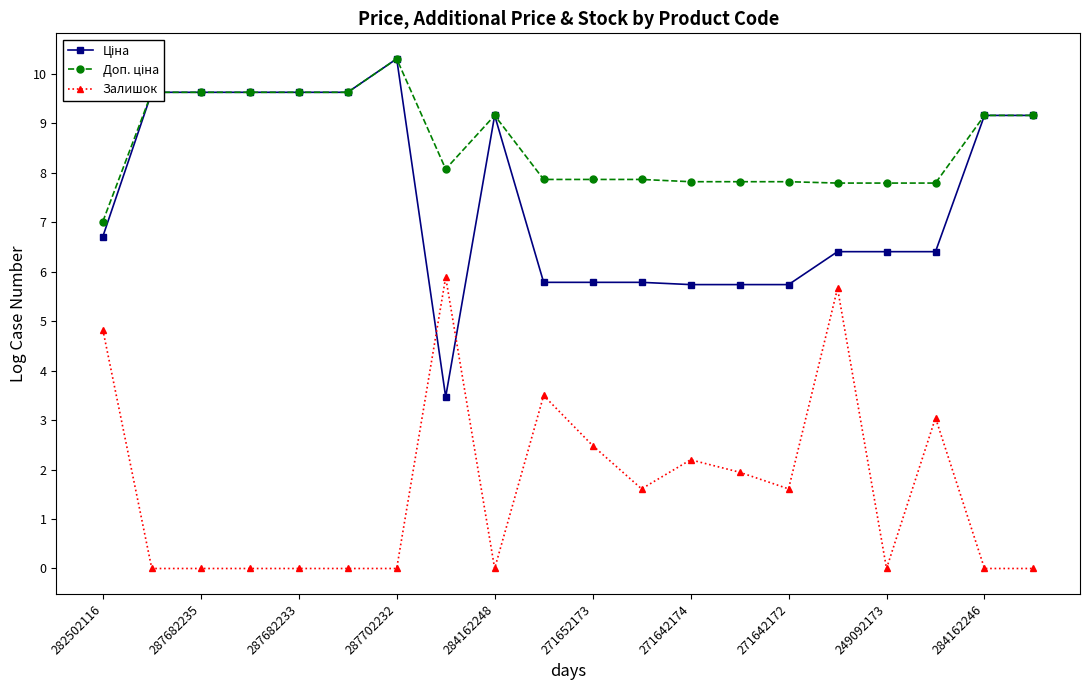

What is the maximum value shown in the chart?

10.3